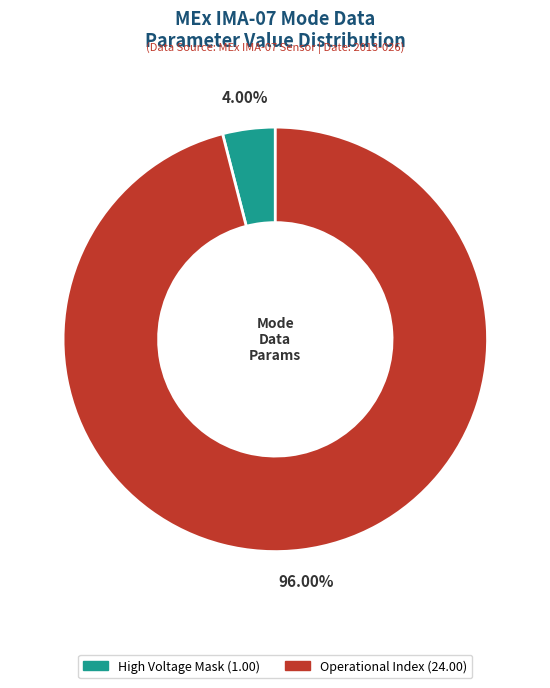

Does any single category account for the majority?

Yes